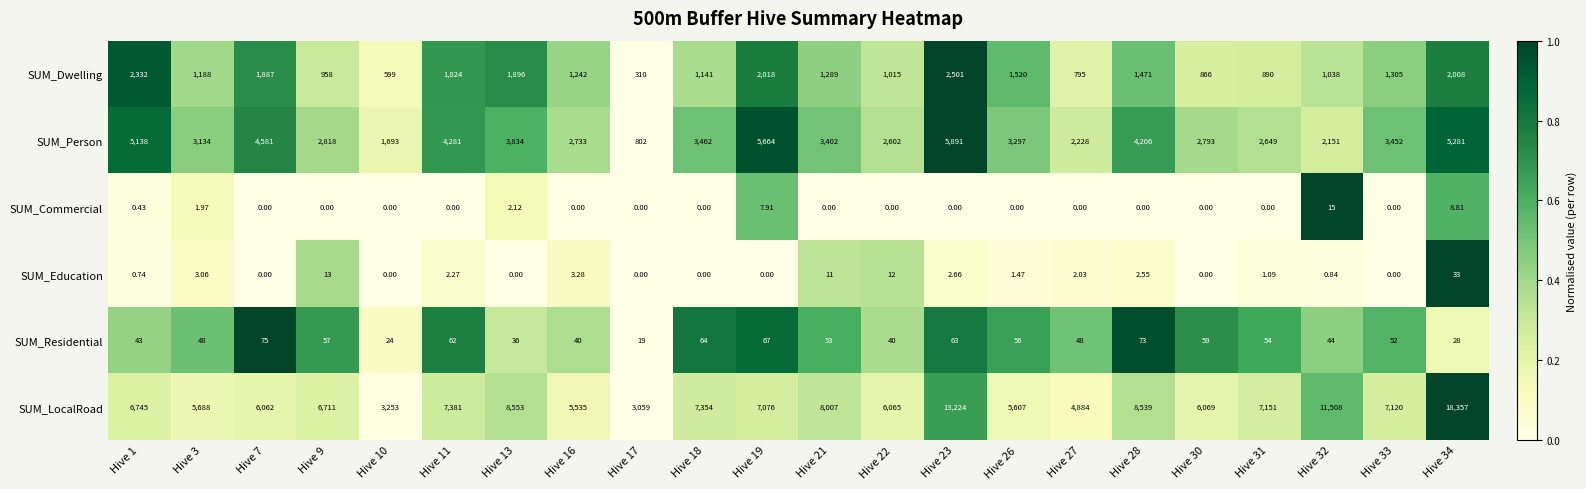

At how many categories does at least one series exceed 0?

22